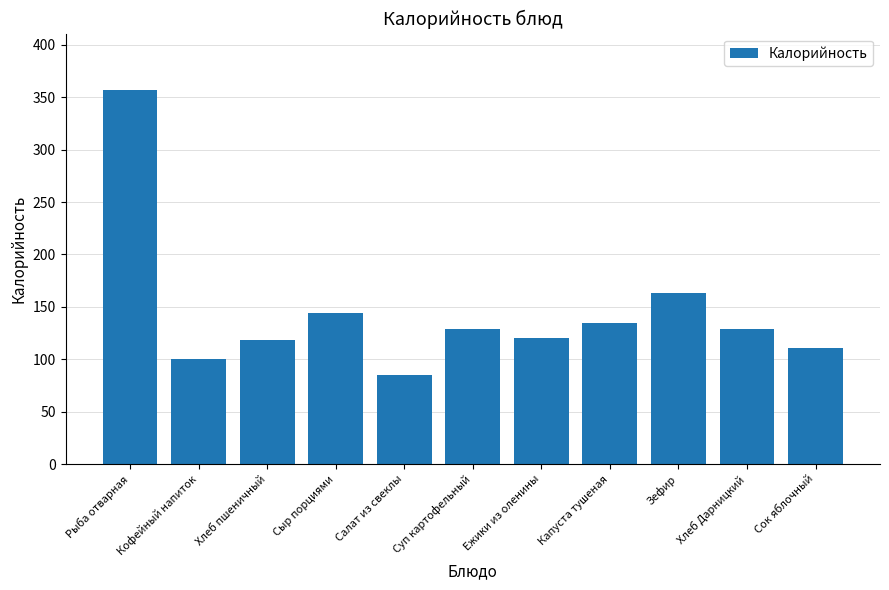

What is the difference between the maximum and minimum values?

272.0